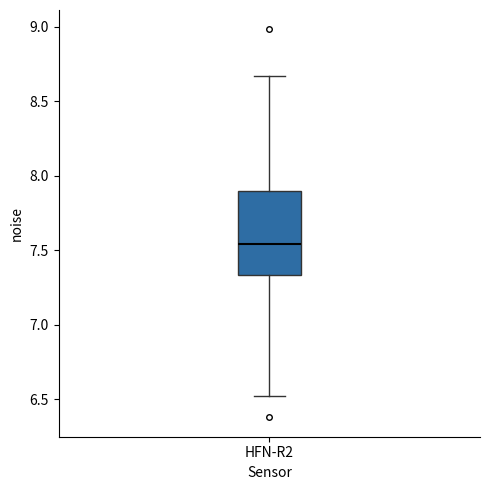

Transcribe this box plot: give where the median line is, the range the box spans, and where the two whiskers end, as read against the y-axis. The values are not printed on the chart, so give them approximately, as read against the axis.

median 7.55, box 7.35 to 7.90, whiskers 6.50 to 8.65